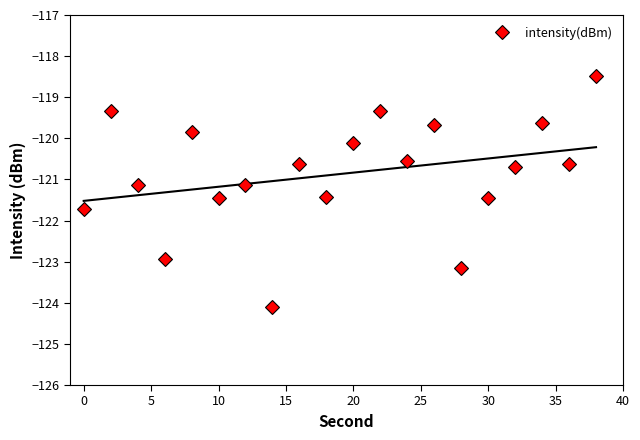

What is the value of the 2nd point from the left?

-119.3